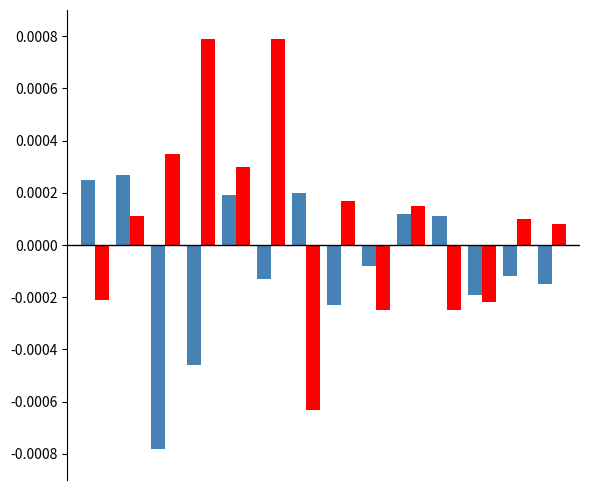

How many bars are there in each group?

2